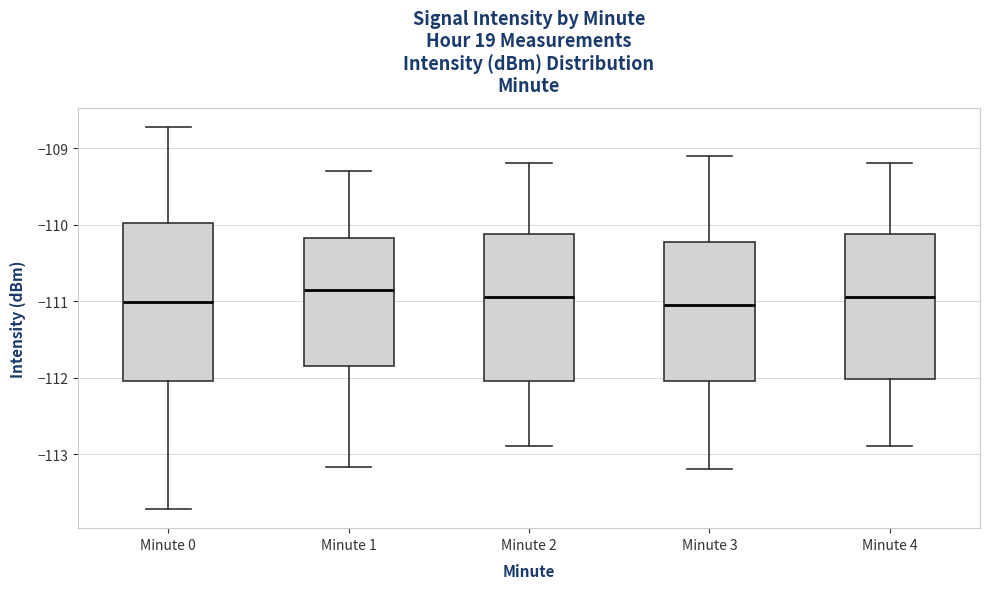

Comparing the boxes themselves (not the whiskers), which one is the tallest?

Minute 0